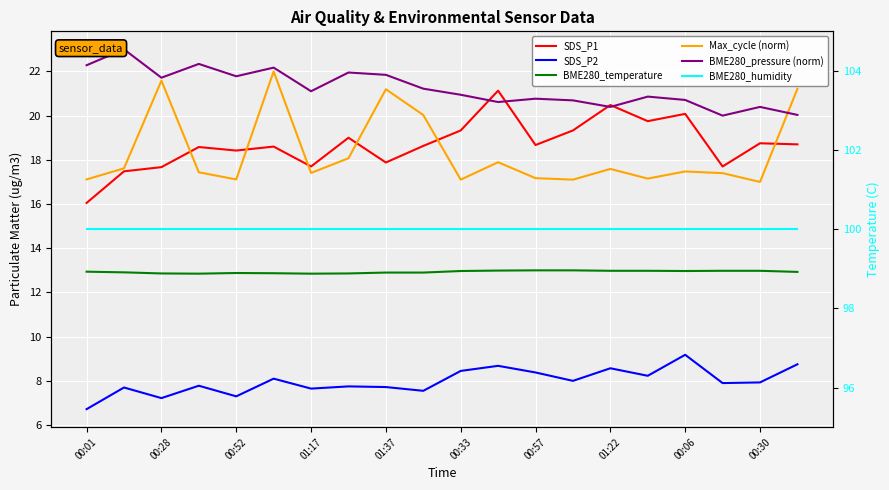

Count the number of categories in the chart.

20